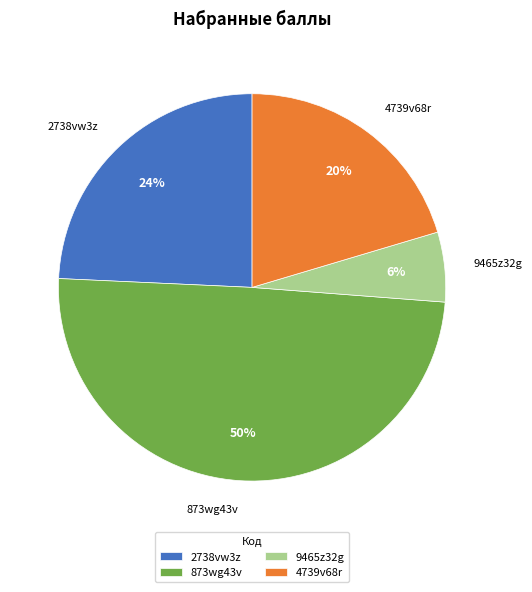

Combined, do 4739v68r and 873wg43v account for over 50%?

Yes